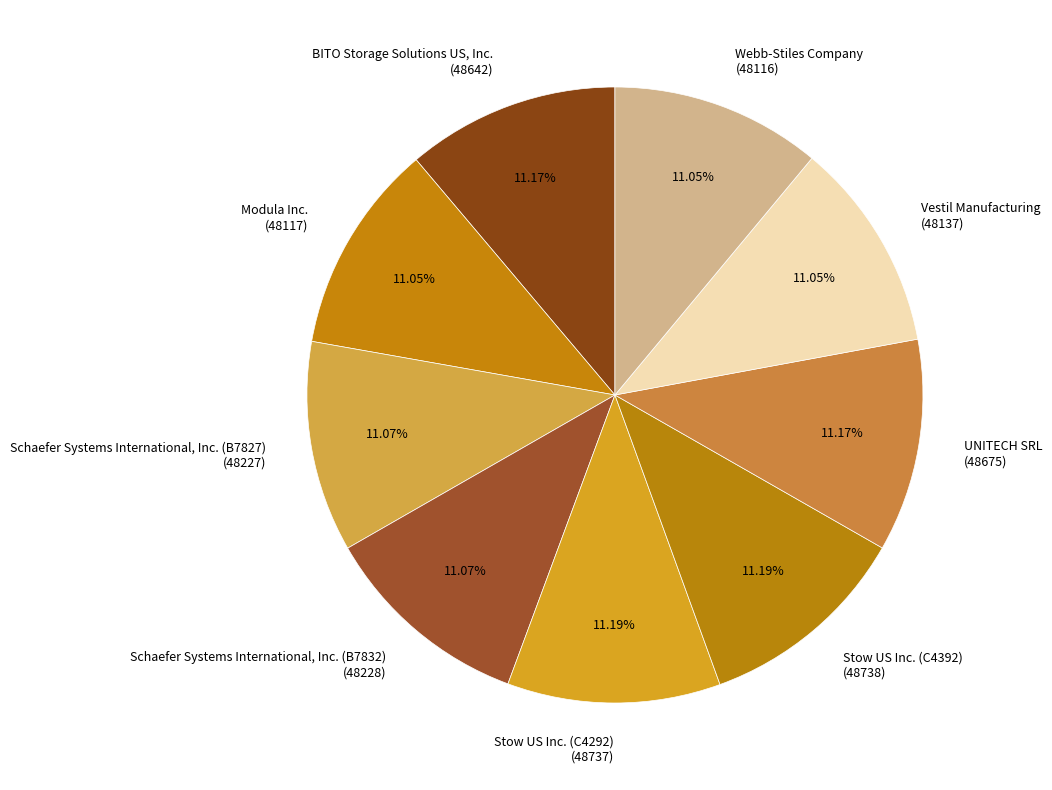

Approximately how many times larger is the value at Stow US Inc. (C4292) compared to Schaefer Systems International, Inc. (B7827)?

1.0